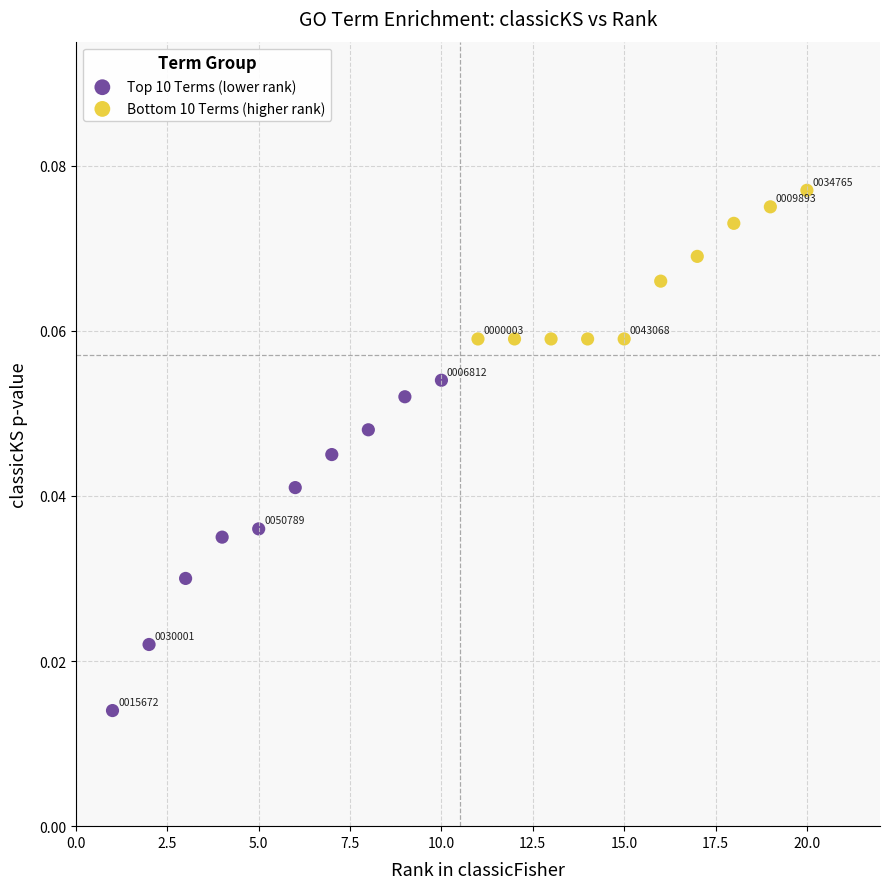

What are all the series names shown in the legend?

Top 10 Terms (lower rank), Bottom 10 Terms (higher rank)